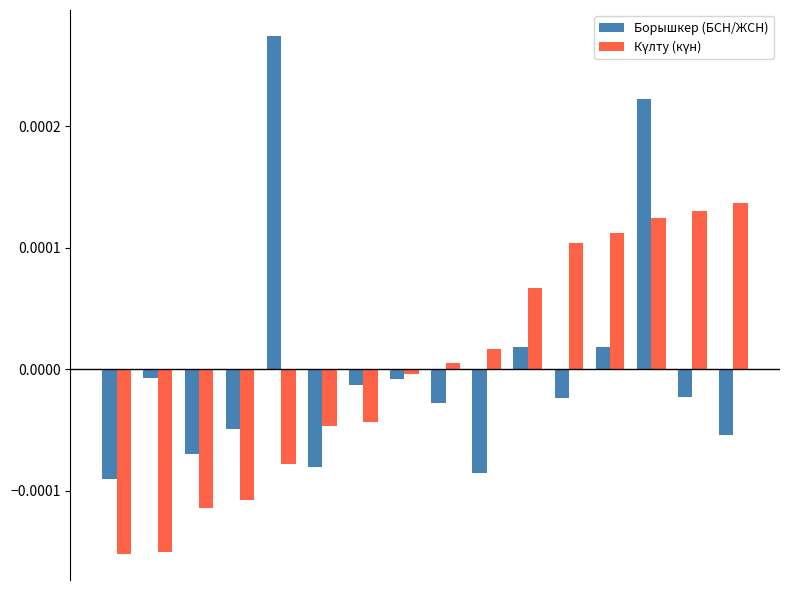

Which series has the largest range (max minus min)?

Борышкер (БСН/ЖСН)